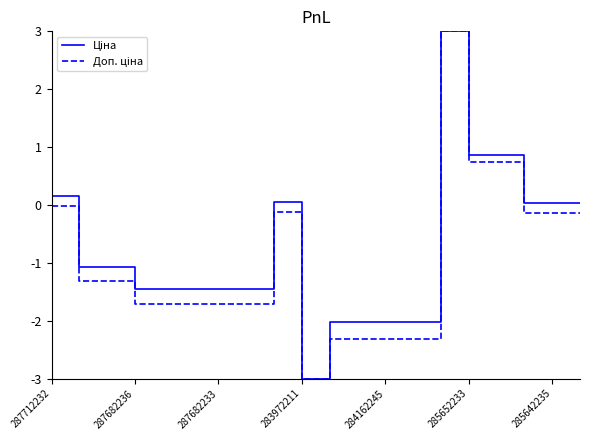

What is the smallest value displayed?

-3.0